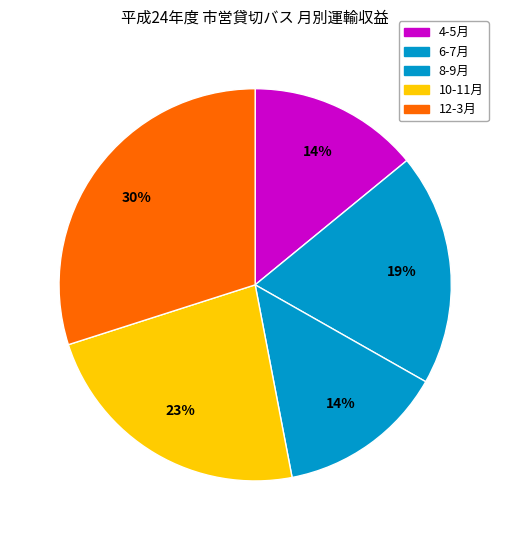

Does any single category account for the majority?

No